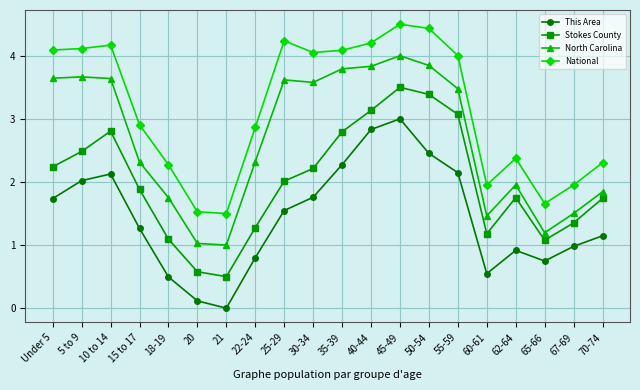

List the series in order of their overall mean, highest first.

National, North Carolina, Stokes County, This Area